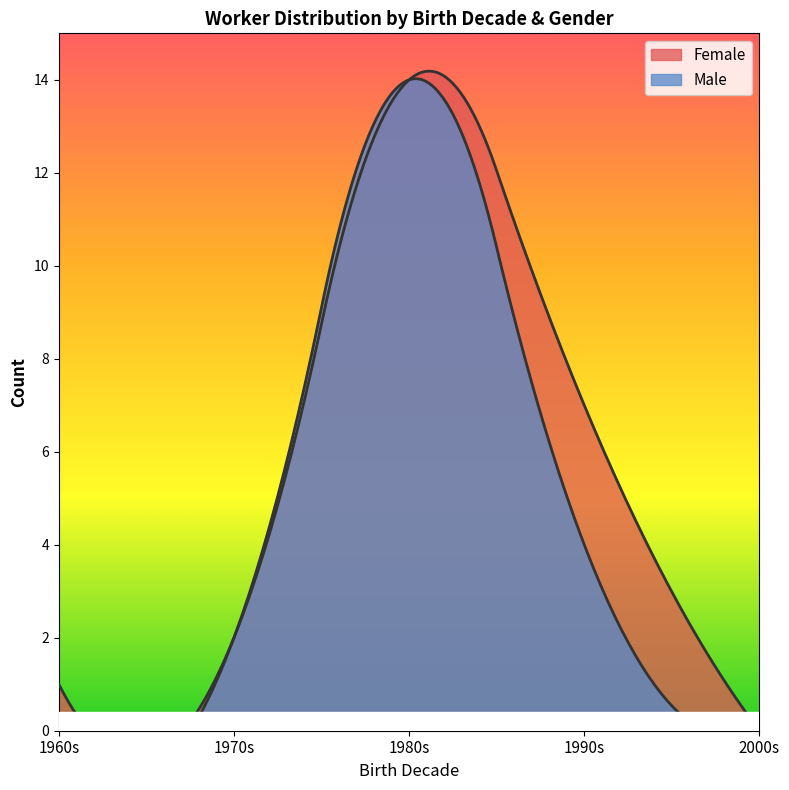

Does the chart display data point markers on the line(s)?

No